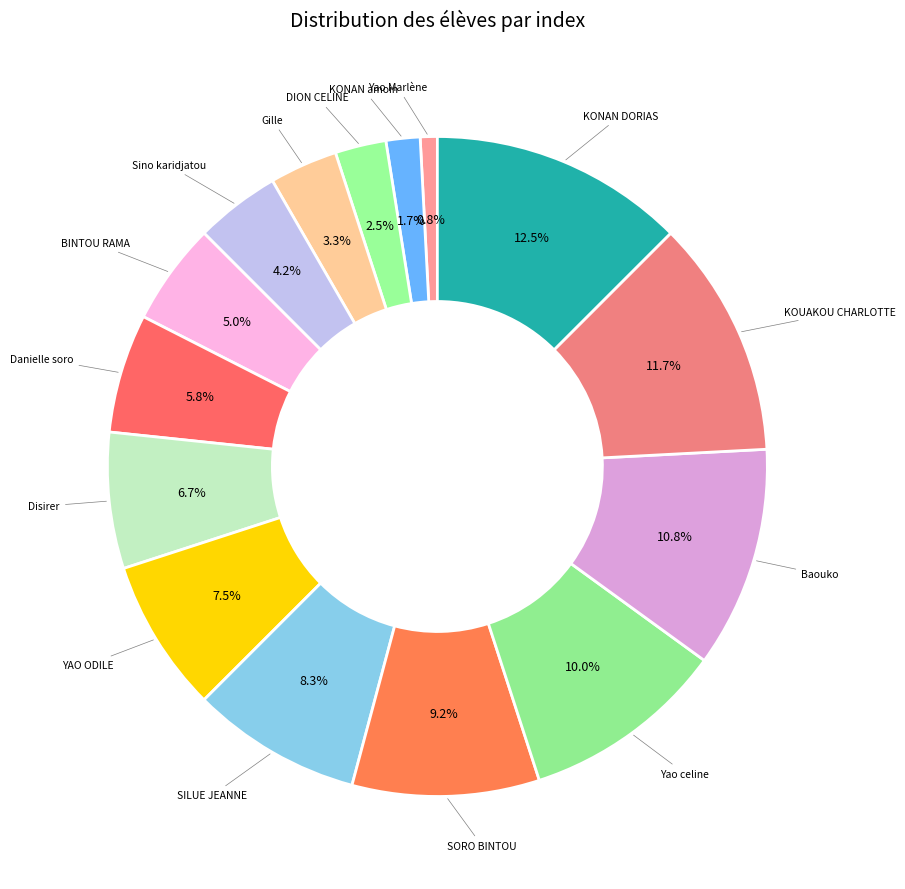

What is the largest slice in the pie chart?

KONAN DORIAS